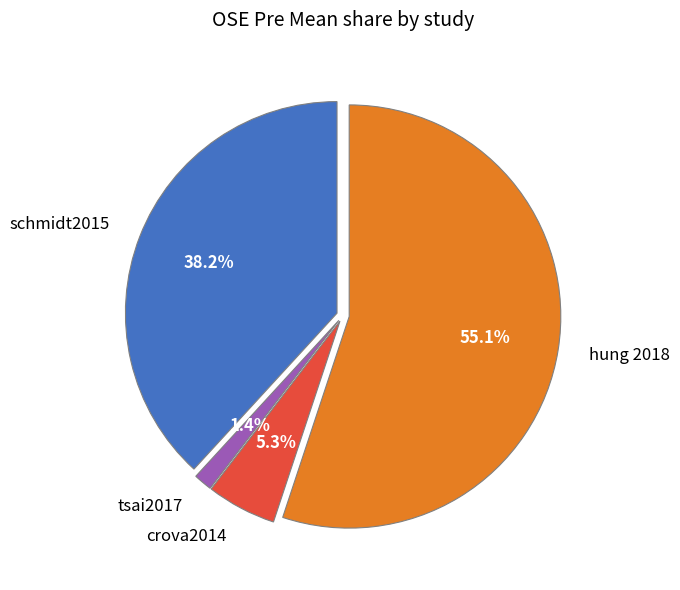

Is the sum of tsai2017 and hung 2018 greater than half?

Yes